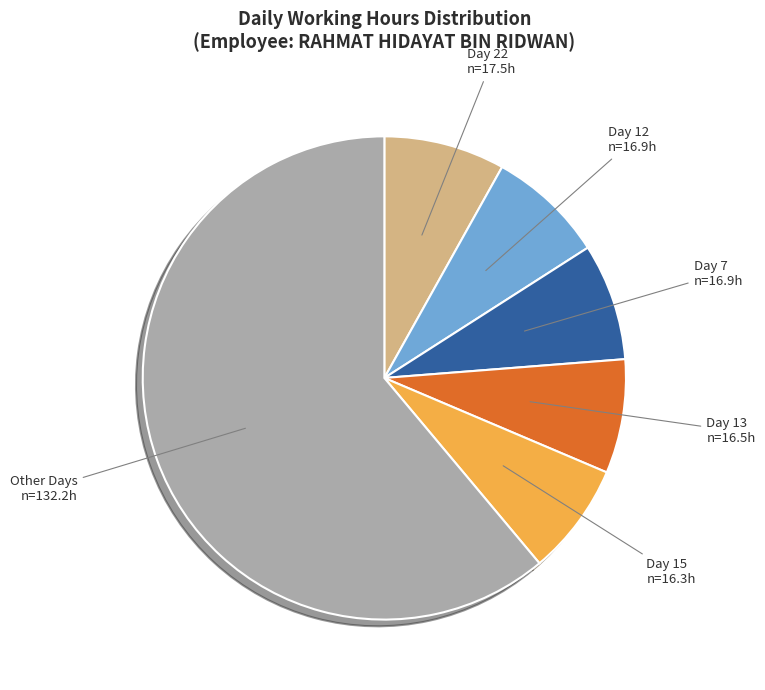

Approximately how many times larger is the value at Day 13 compared to Day 7?

1.0